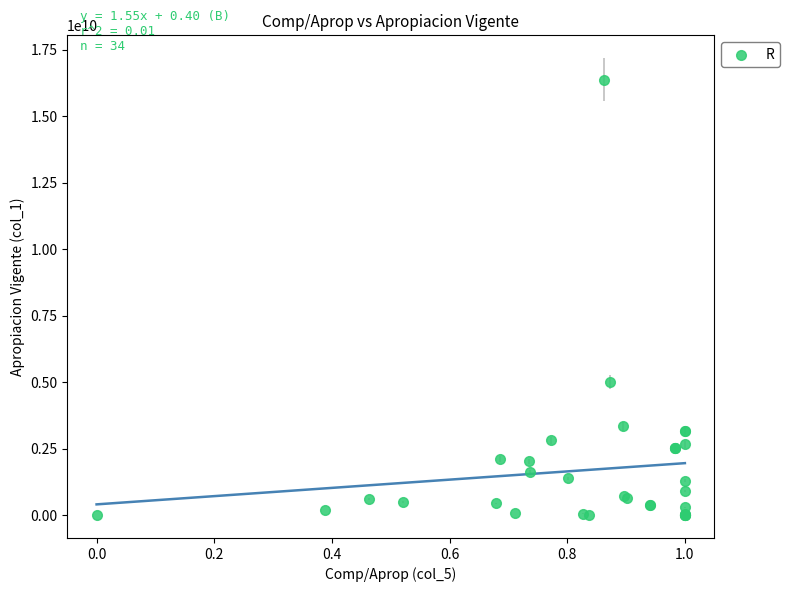

What Y value in the scatter plot is closest to 8189350498?

5011634410.0